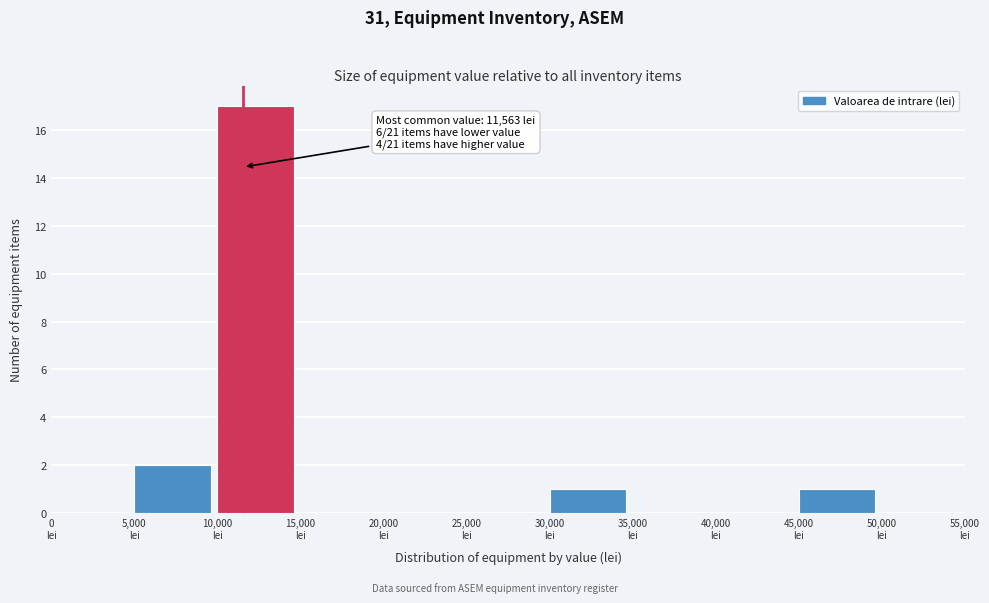

Over which range of the x-axis is the bar tallest?

10000 to 15000